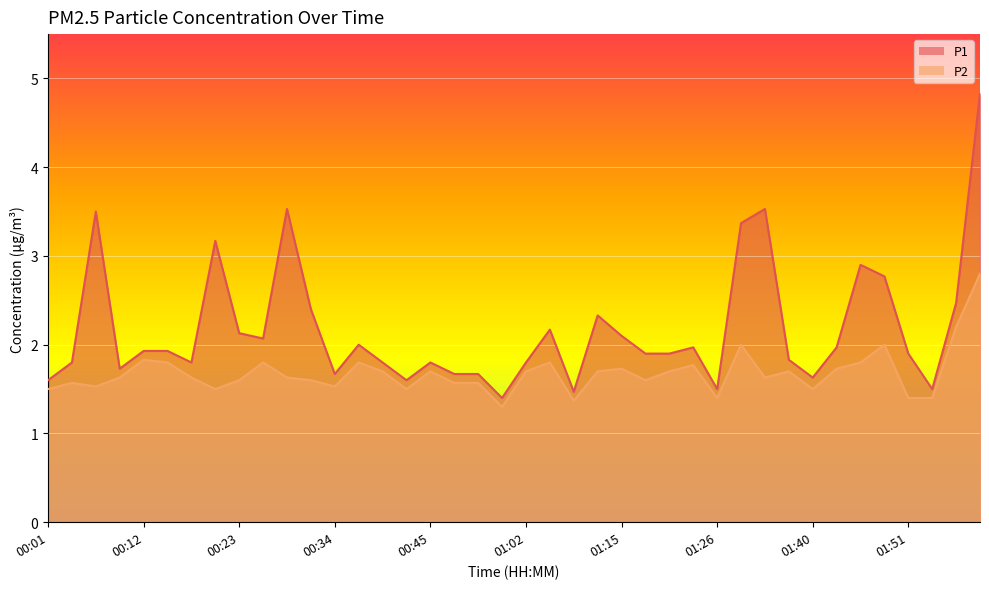

At which label is P1 closest to 3?

01:45